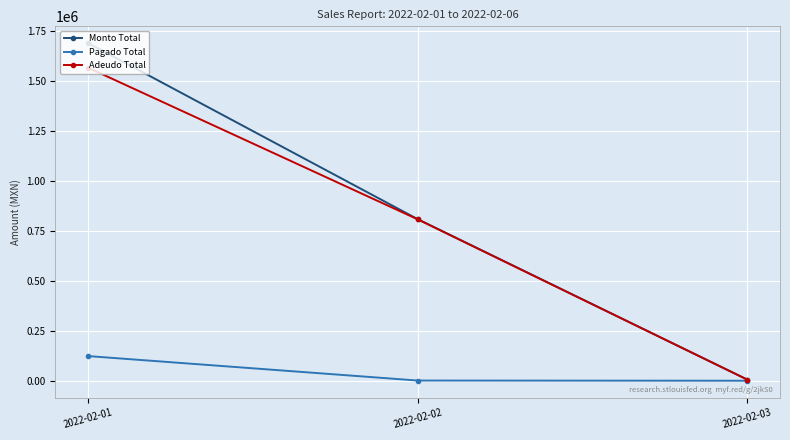

Which series has the largest range (max minus min)?

Monto Total